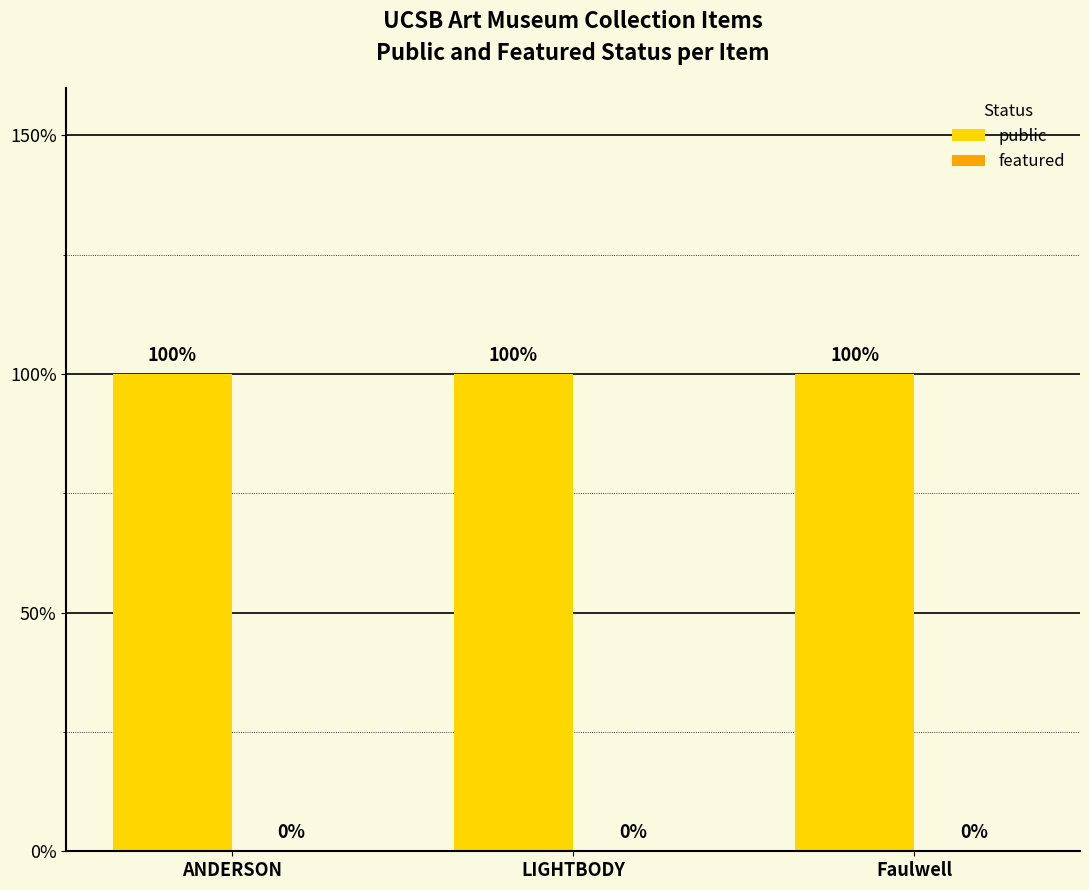

Which category has the highest value across all series?

ANDERSON